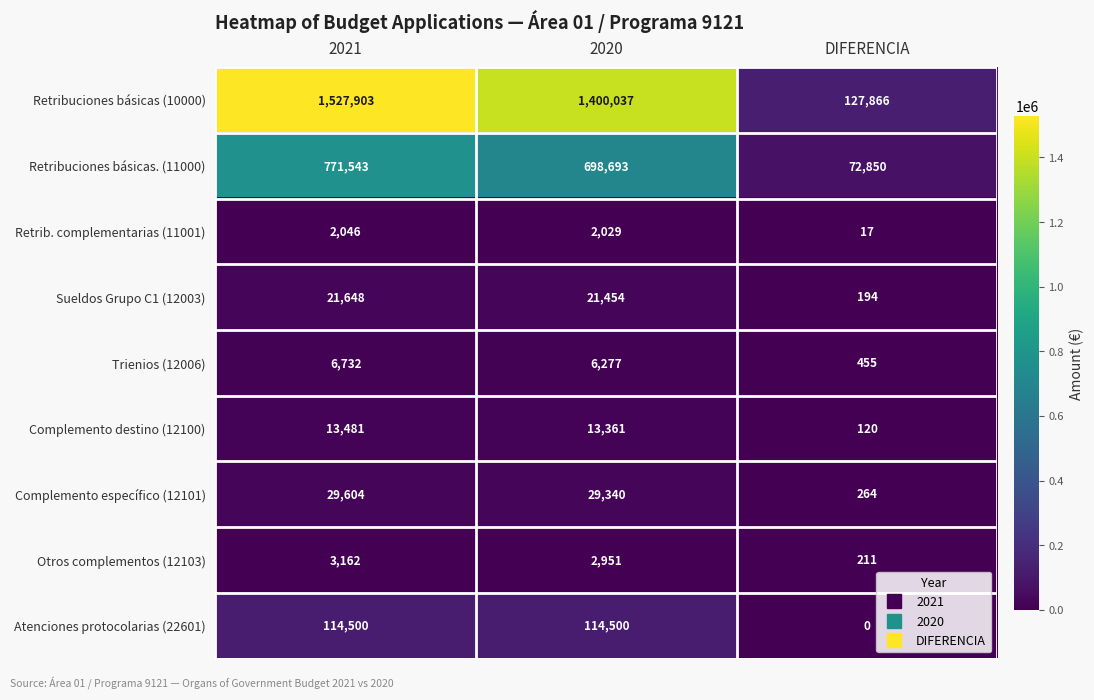

What is the average value of the Complemento destino (12100) series?

8987